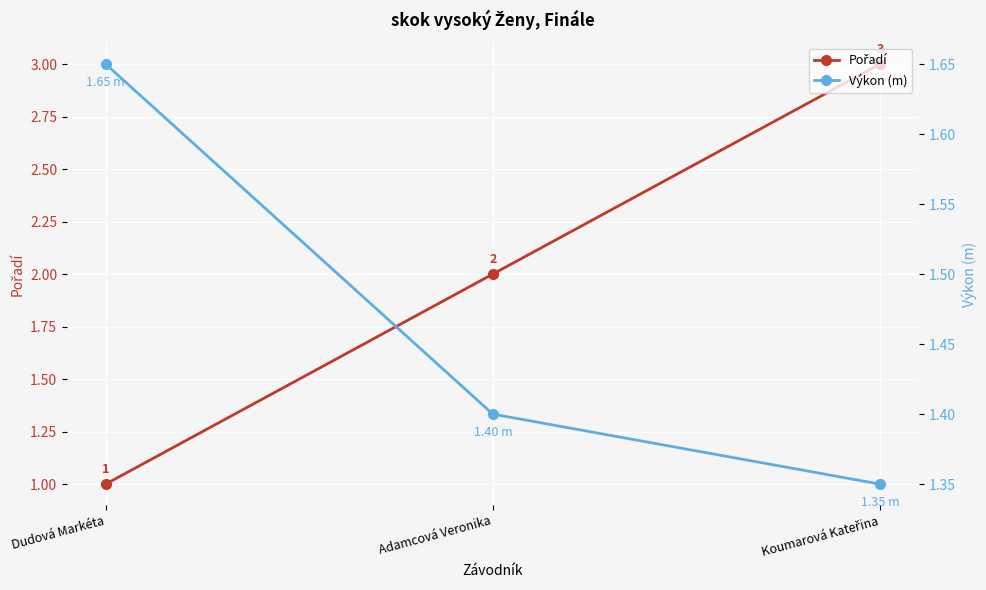

Count the Výkon (m) values in the range 1 to 2.

3